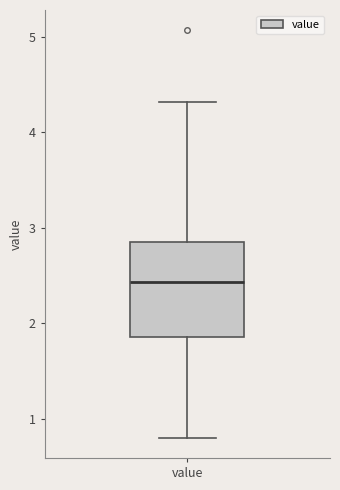

Where is the upper edge of the box for value on the y-axis? The values are not printed on the chart, so give them approximately, as read against the axis.

2.9